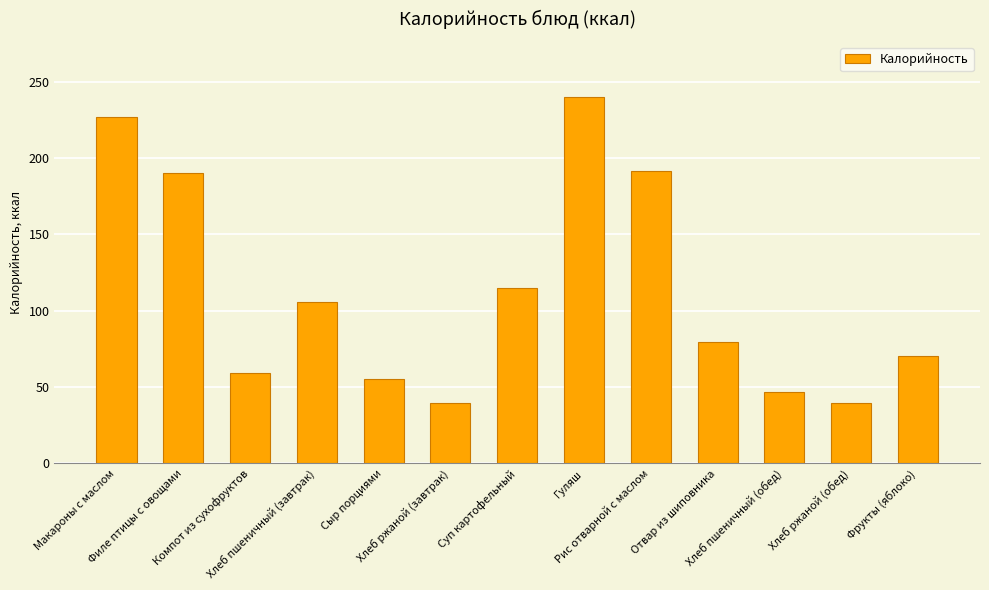

Which category has the highest value across all series?

Гуляш